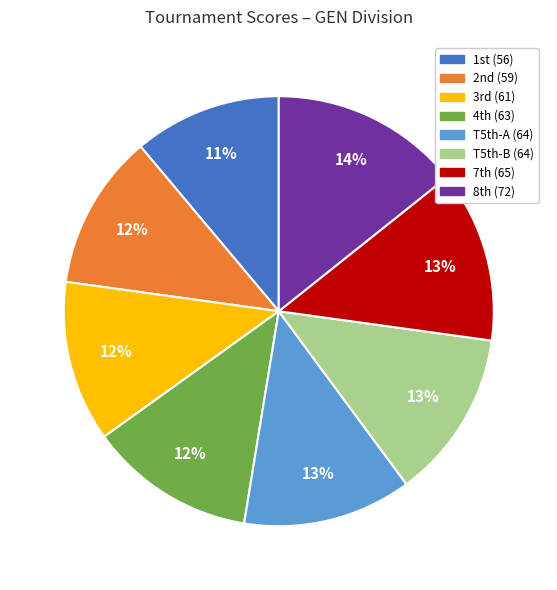

How many slices are in this pie chart?

8